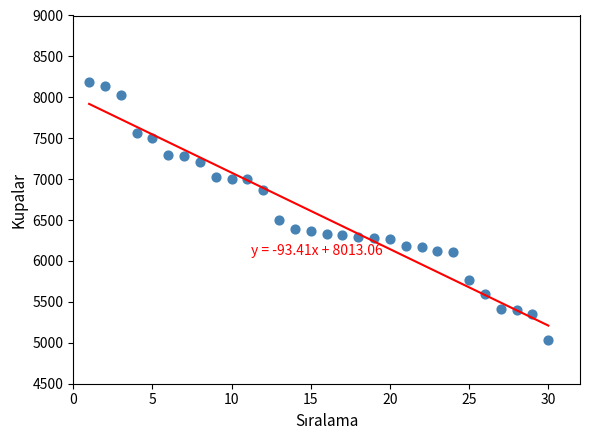

What is the range of Y values (max minus min)?

3156